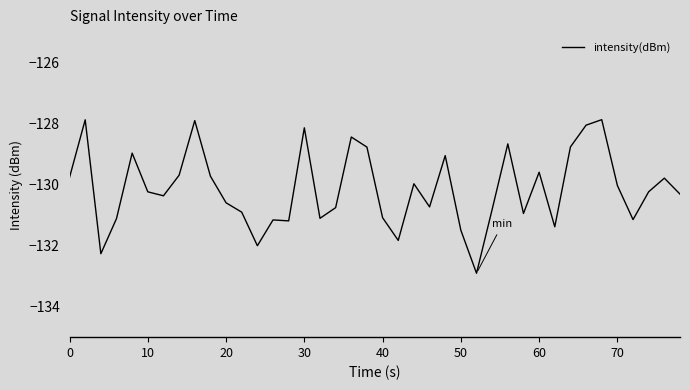

What is the minimum value shown in the chart?

-132.9